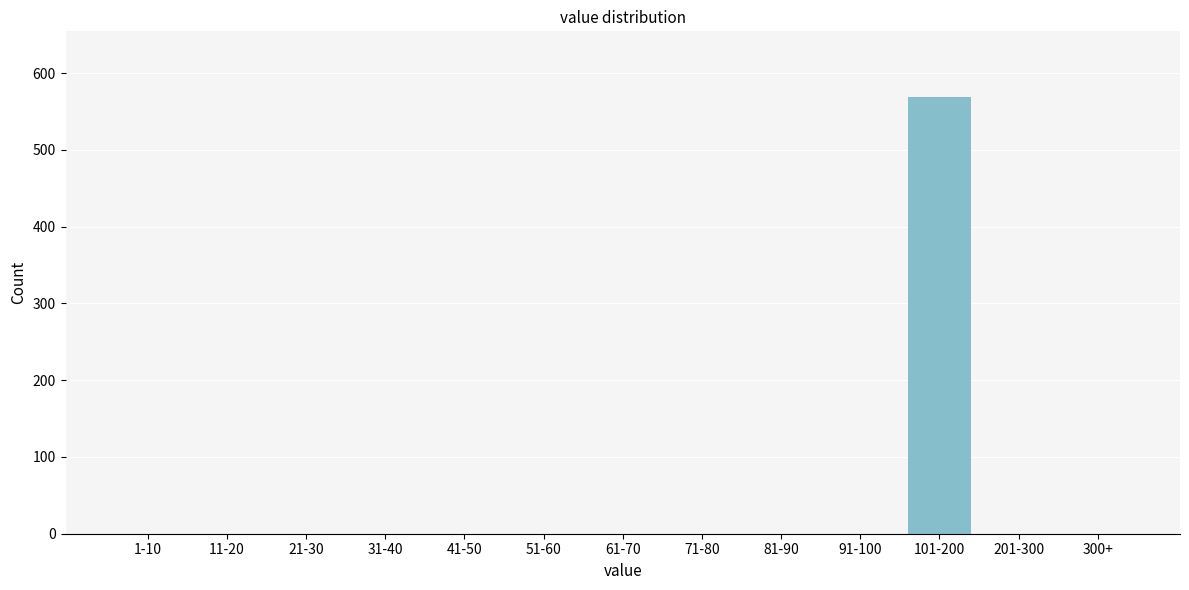

Reading left to right, what are all the values shown in this chart?

1-10=0	11-20=0	21-30=0	31-40=0	41-50=0	51-60=0	61-70=0	71-80=0	81-90=0	91-100=0	101-200=569	201-300=0	300+=0